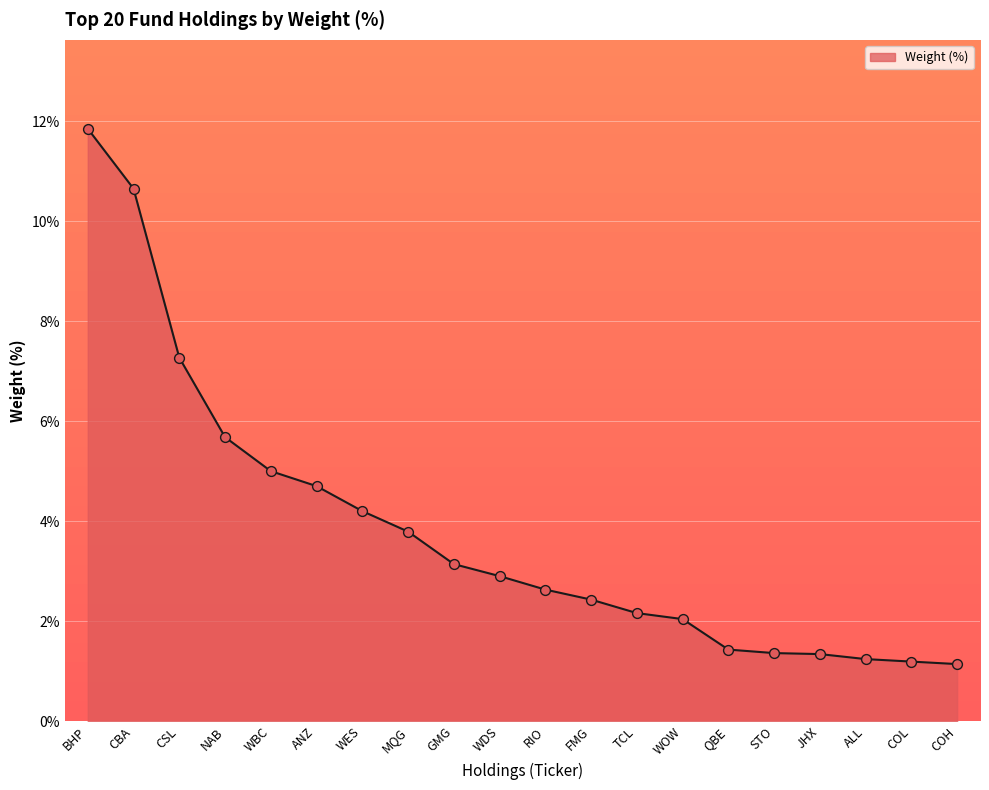

What is the change in value from WES to MQG?

-0.4